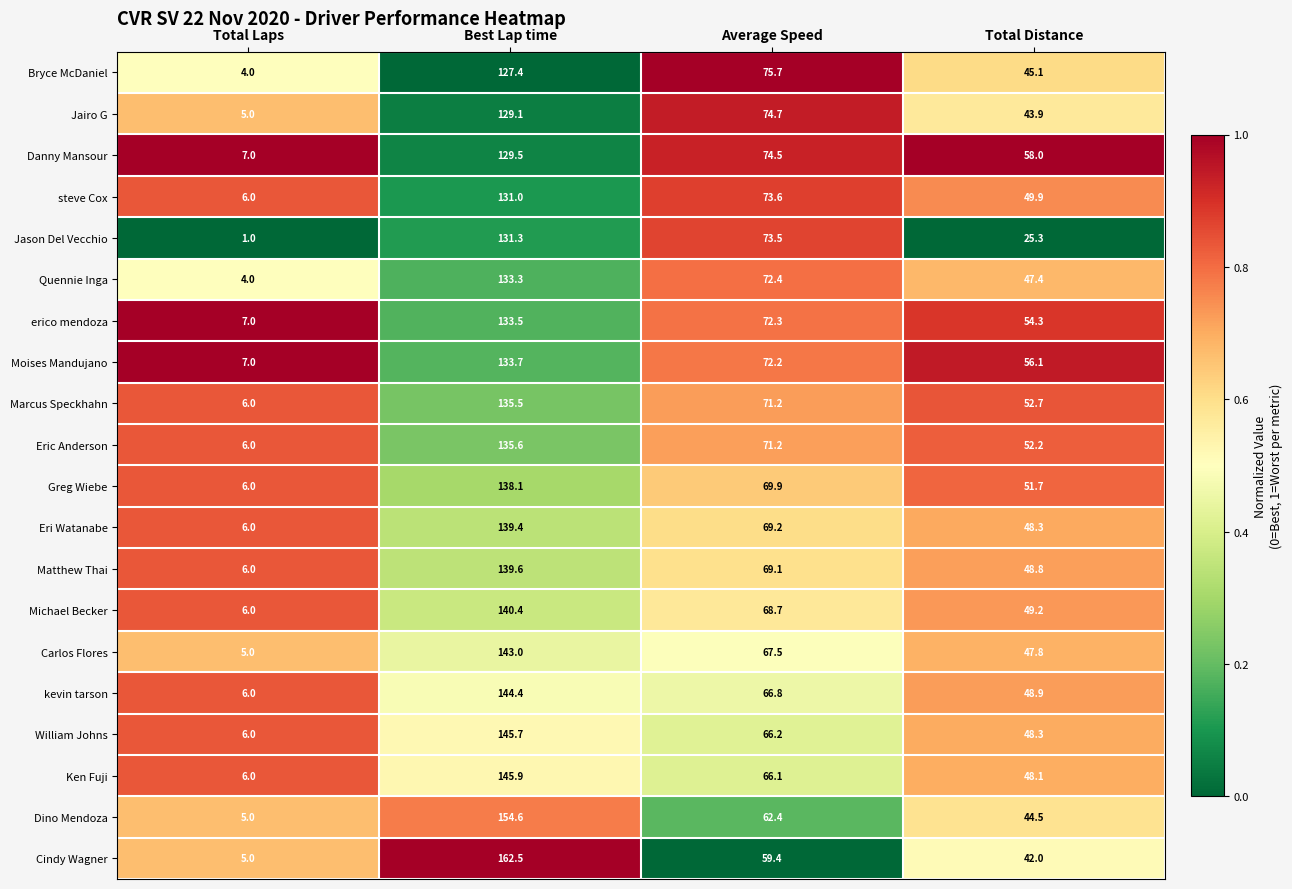

Which series has the widest spread of values?

Cindy Wagner